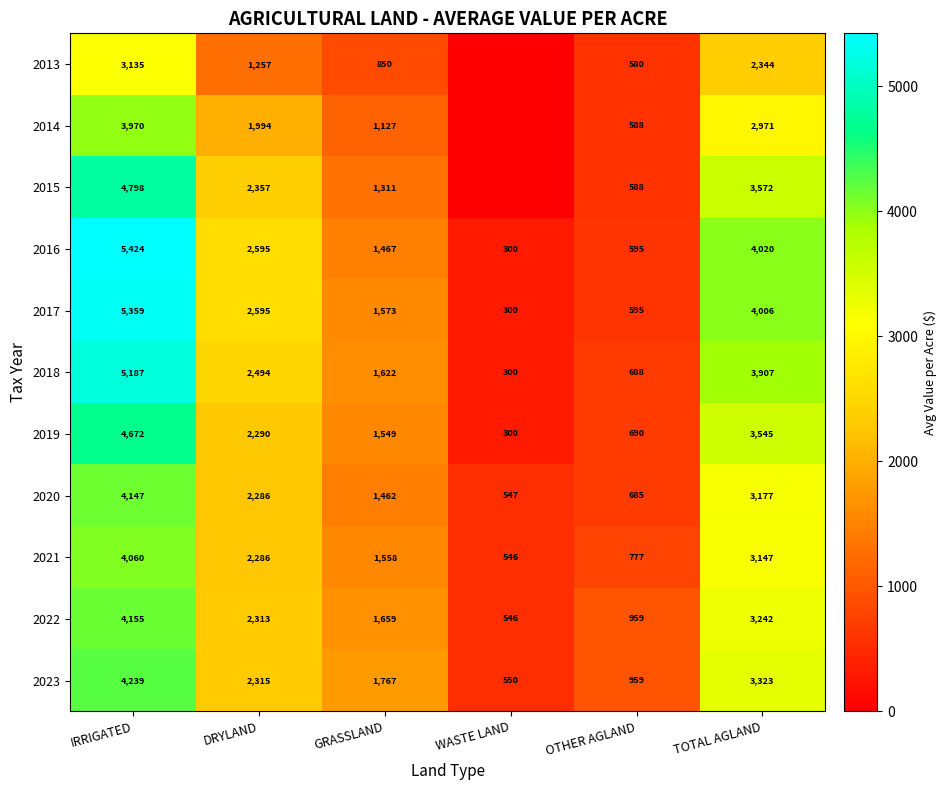

Which category has the lowest value in the 2021 series?

WASTE LAND